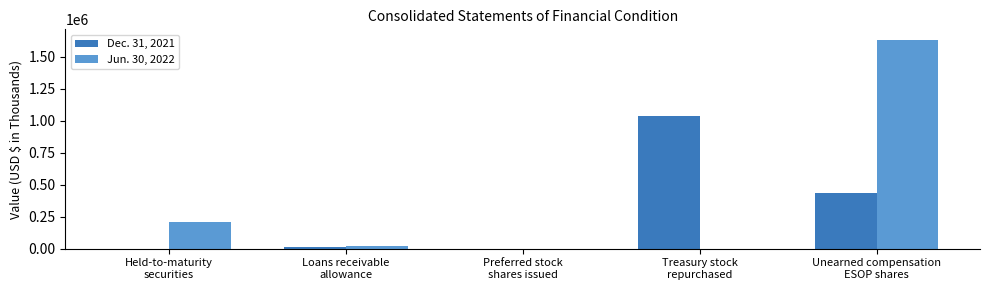

Is it true that Jun. 30, 2022 equals 0 at Treasury stock
repurchased?

True